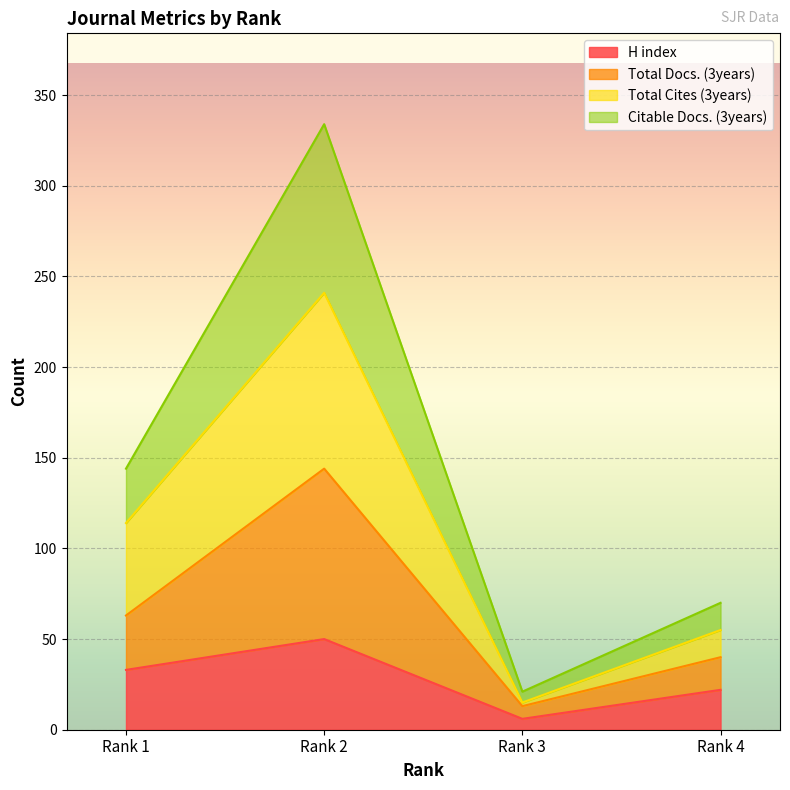

True or false: Total Cites (3years) and H index intersect in this chart.

False